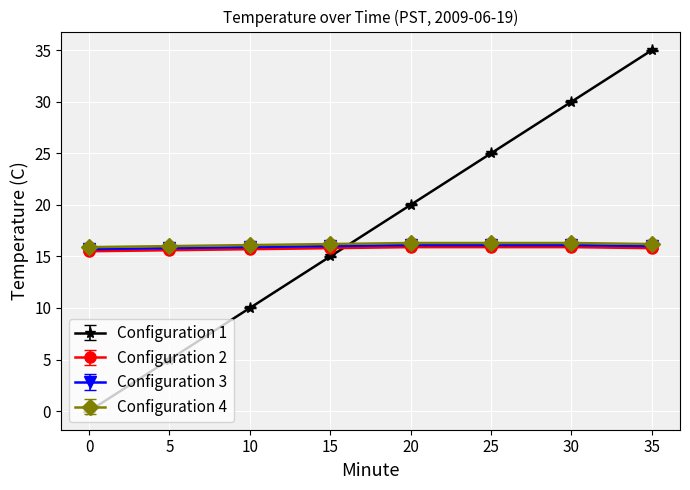

Which series has the largest range (max minus min)?

Configuration 1